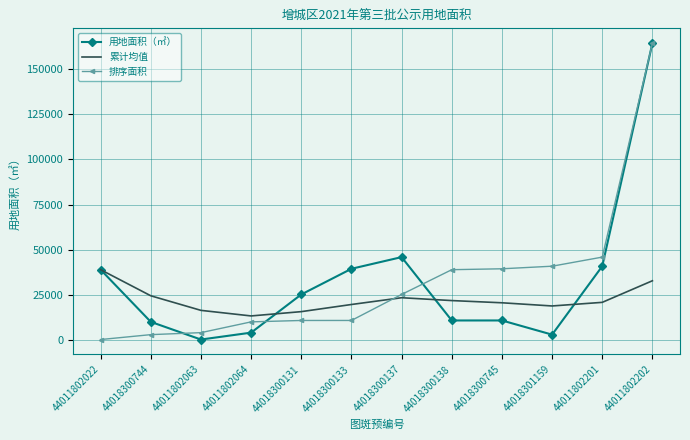

True or false: 用地面积（㎡） has a value of 4002.3 at 44011802064.

True